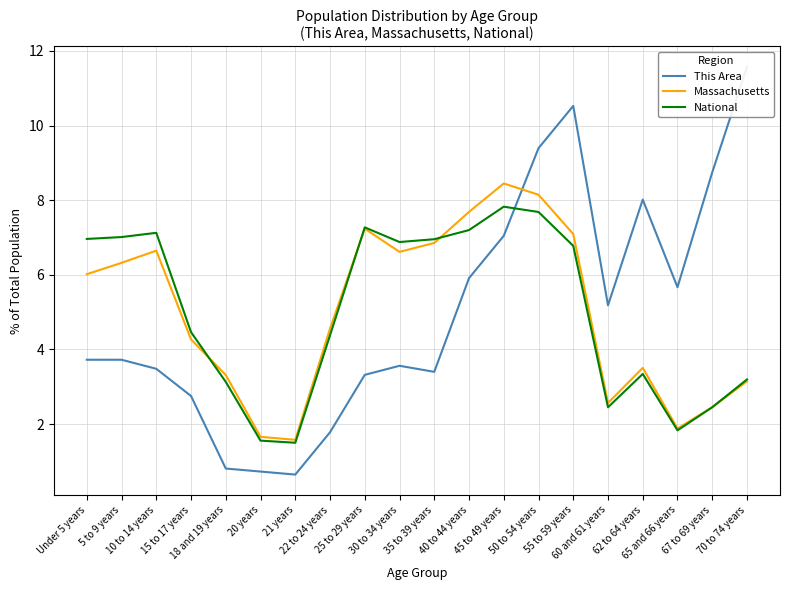

How many values in the National series are below 6?

10